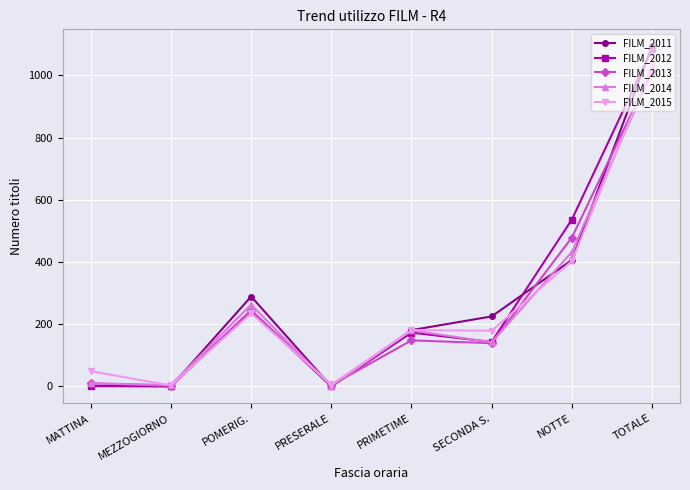

At which category does FILM_2015 reach its first local valley?

MEZZOGIORNO